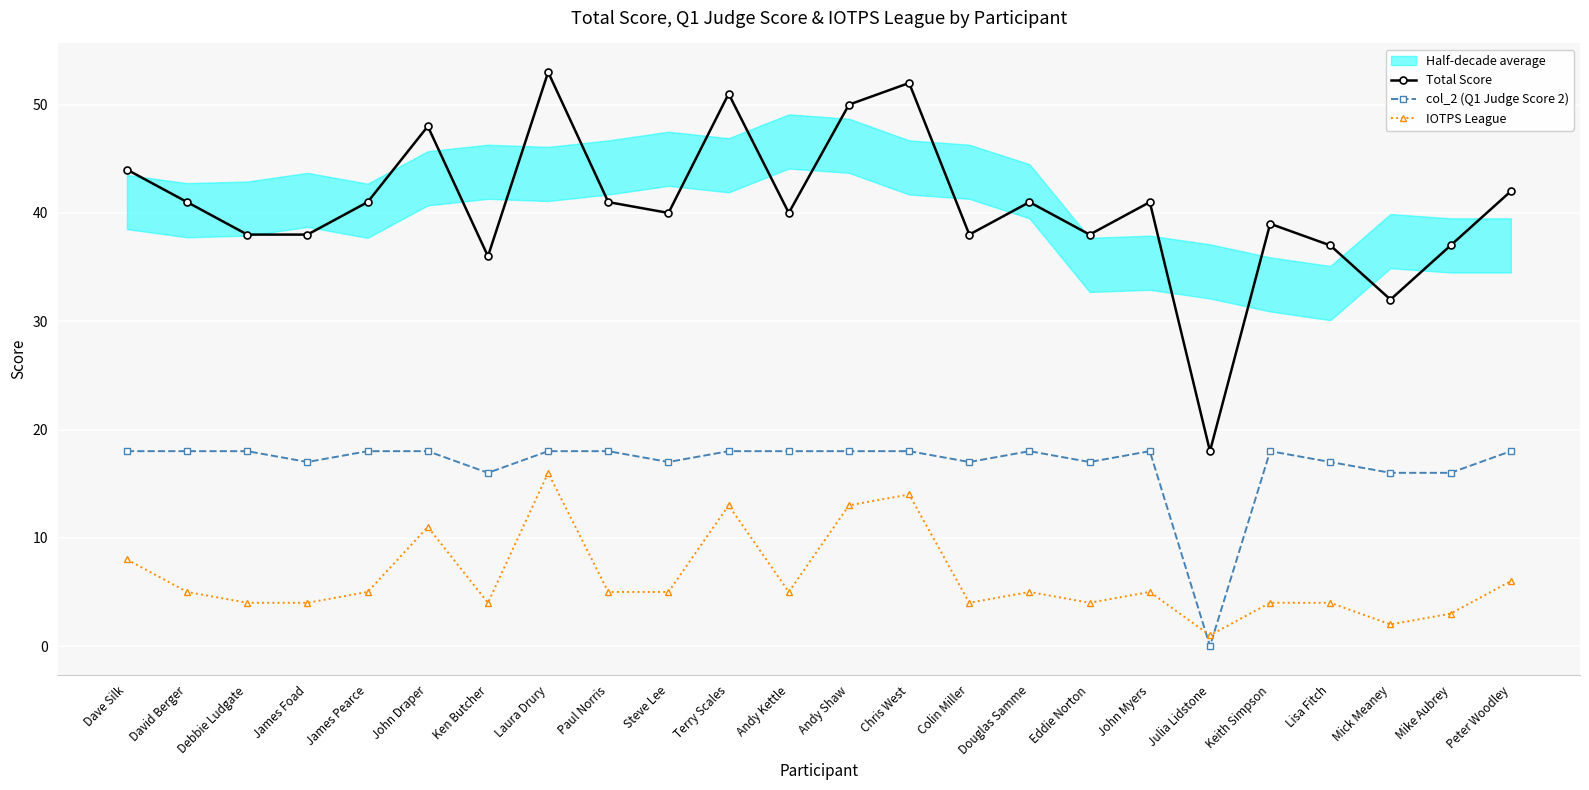

What is the label of the 12th point from the left?

Andy Kettle